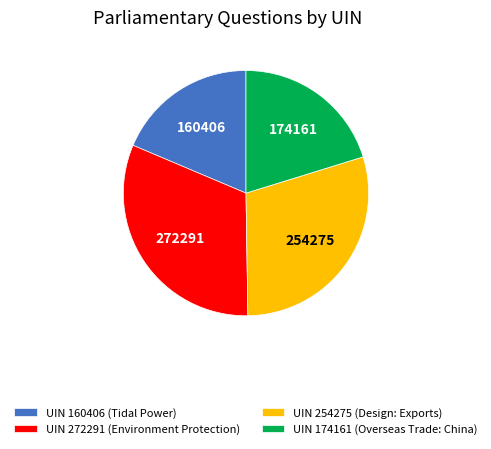

What is the largest slice in the pie chart?

UIN 272291 (Environment Protection)